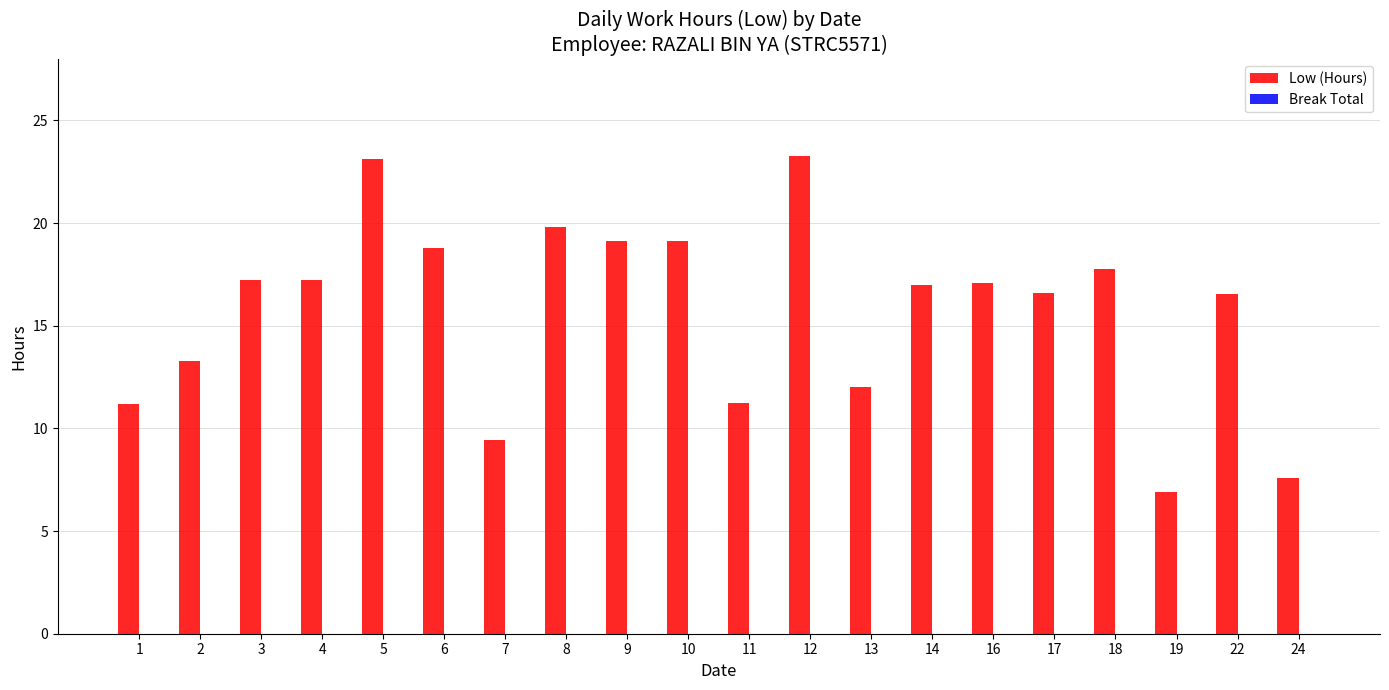

What is the minimum value shown in the chart?

6.9